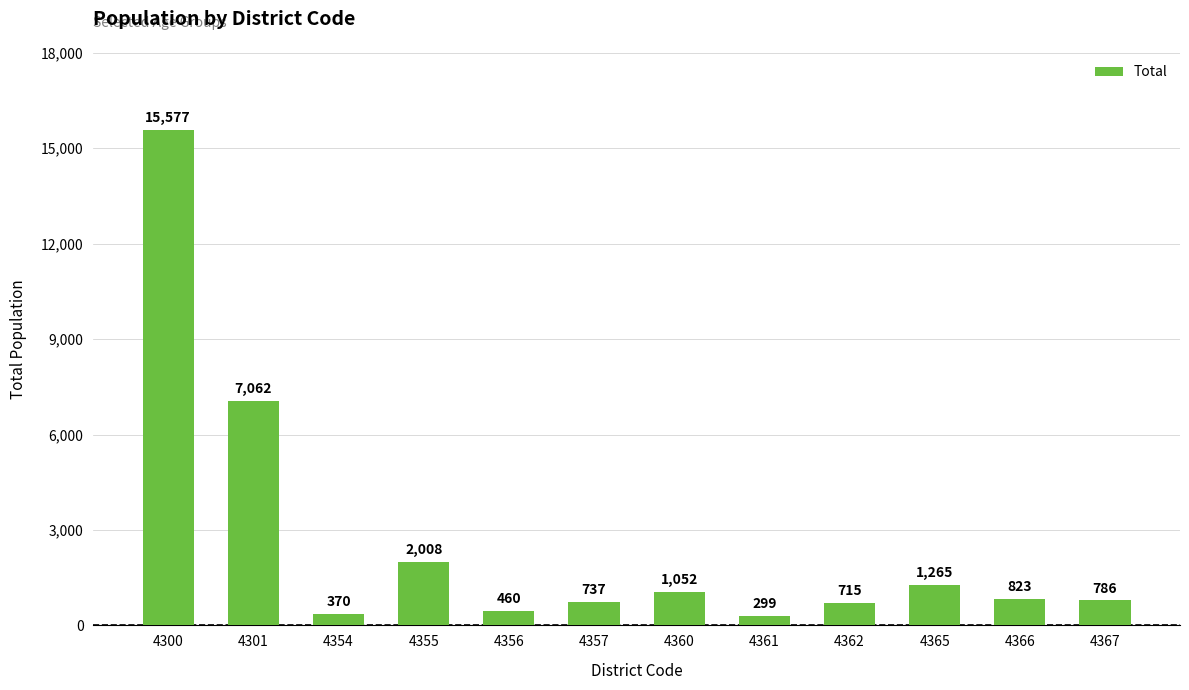

What is the value of the 8th bar from the left?

299